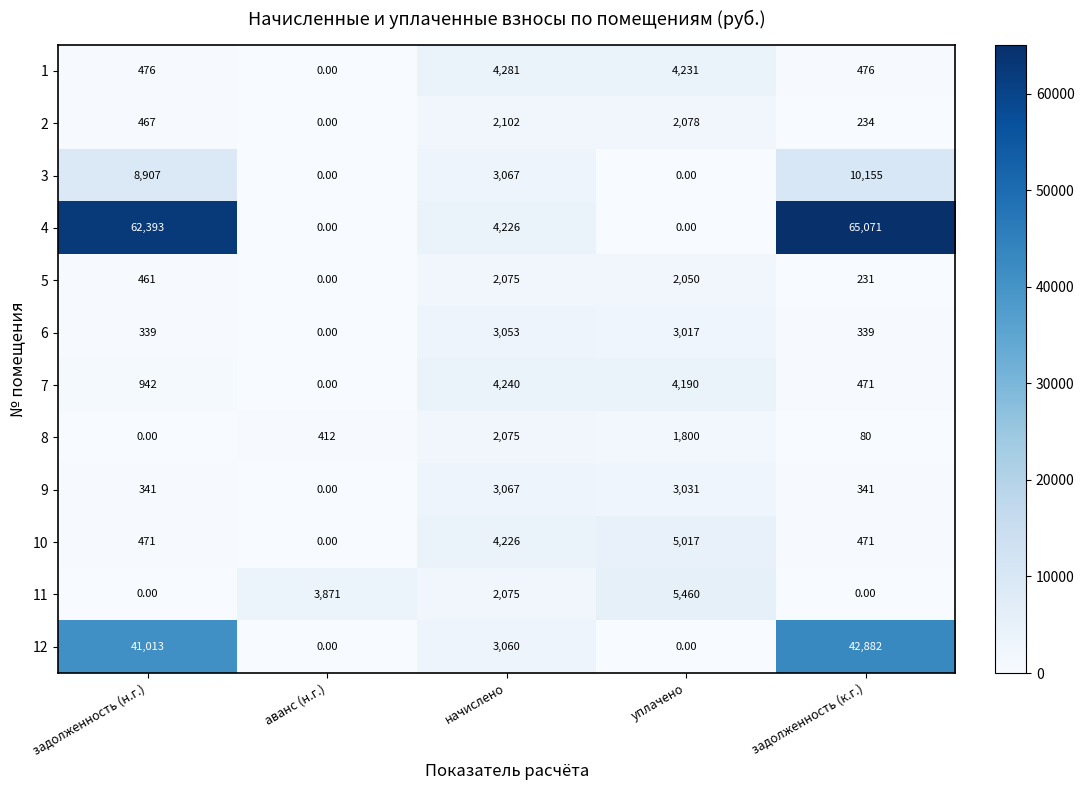

At which category is the sum across all series the highest?

задолженность (к.г.)